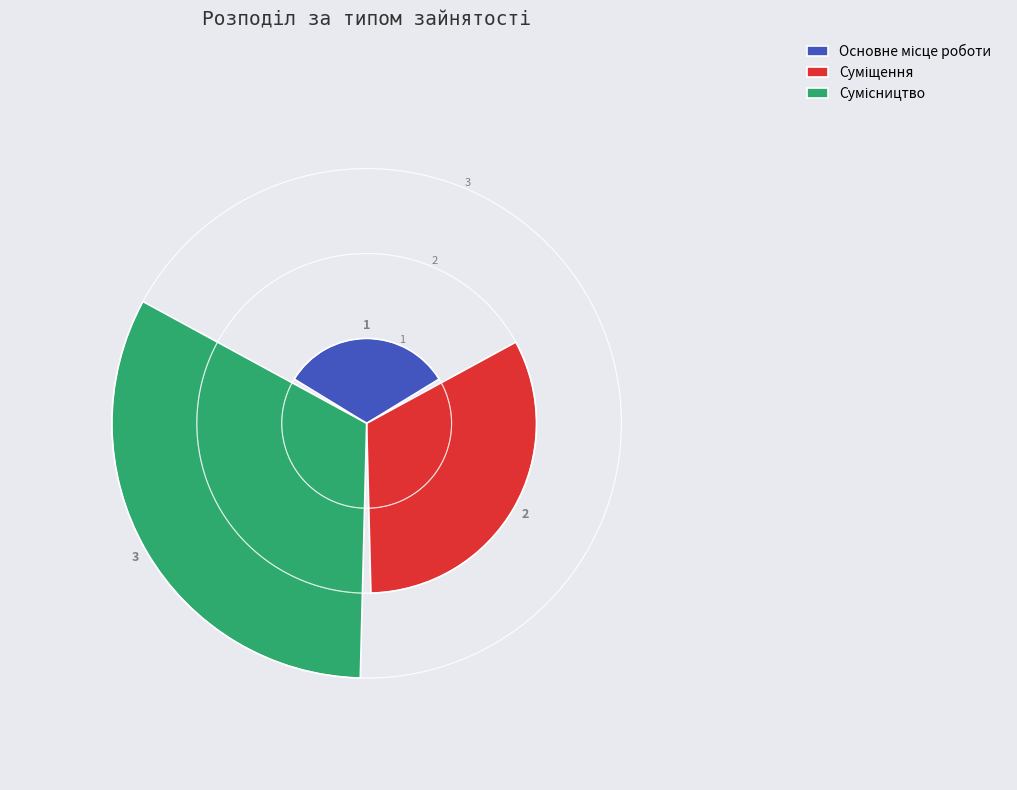

Count the values in the range 1 to 3.

3